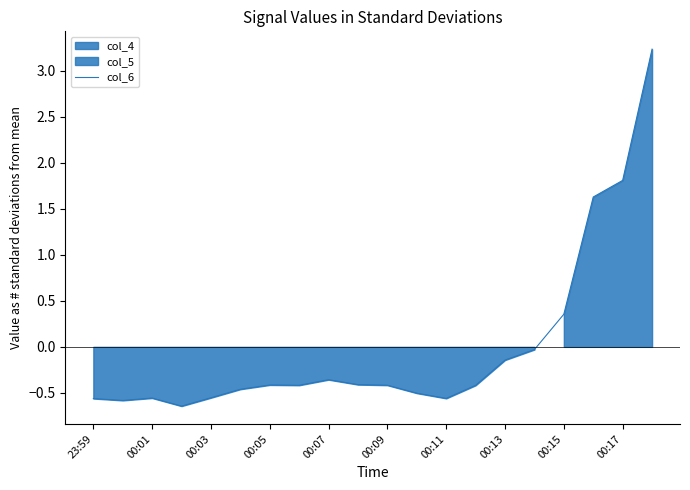

How many values exceed 0?

4